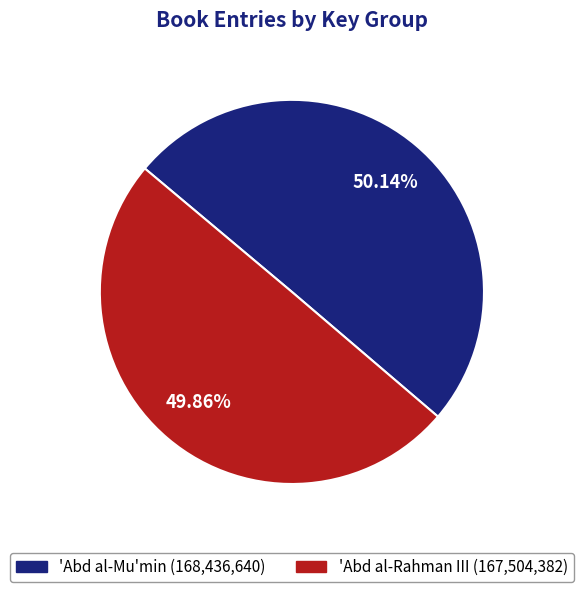

Is there any slice that represents more than half of the pie?

Yes